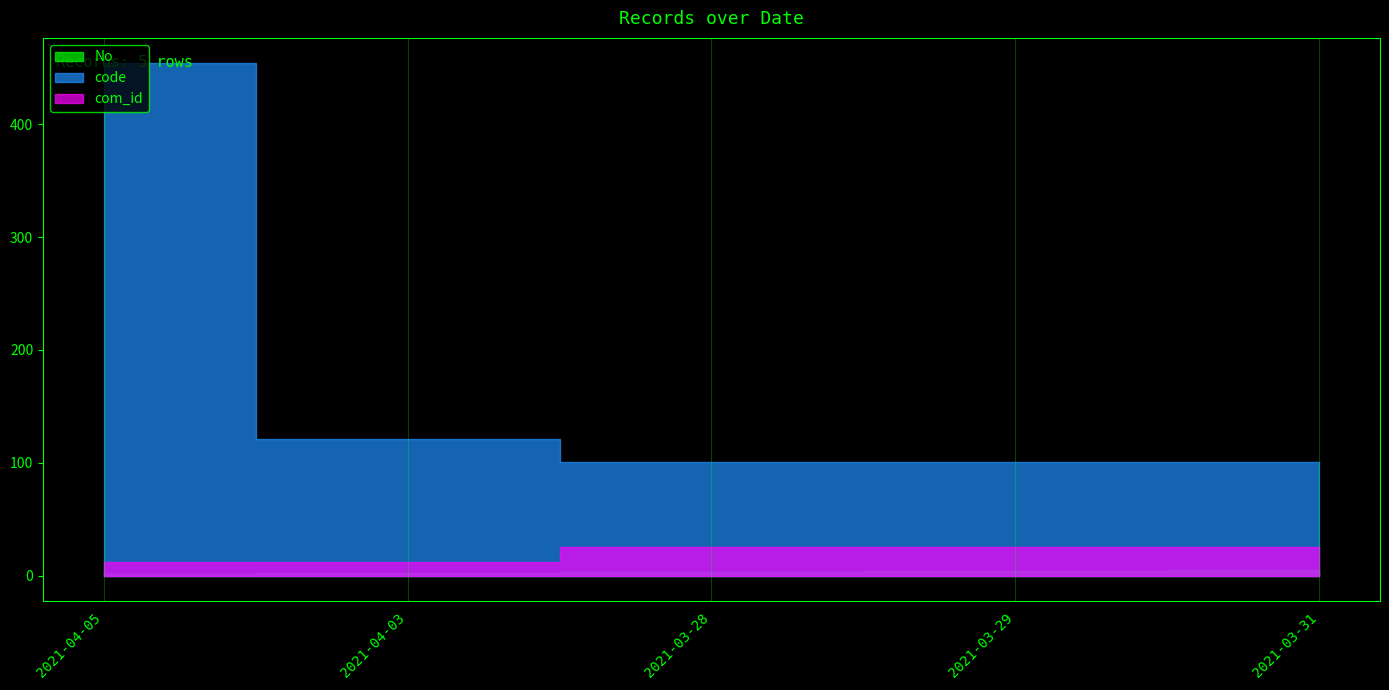

Which has a higher value, 2021-04-05 or 2021-04-03?

2021-04-03